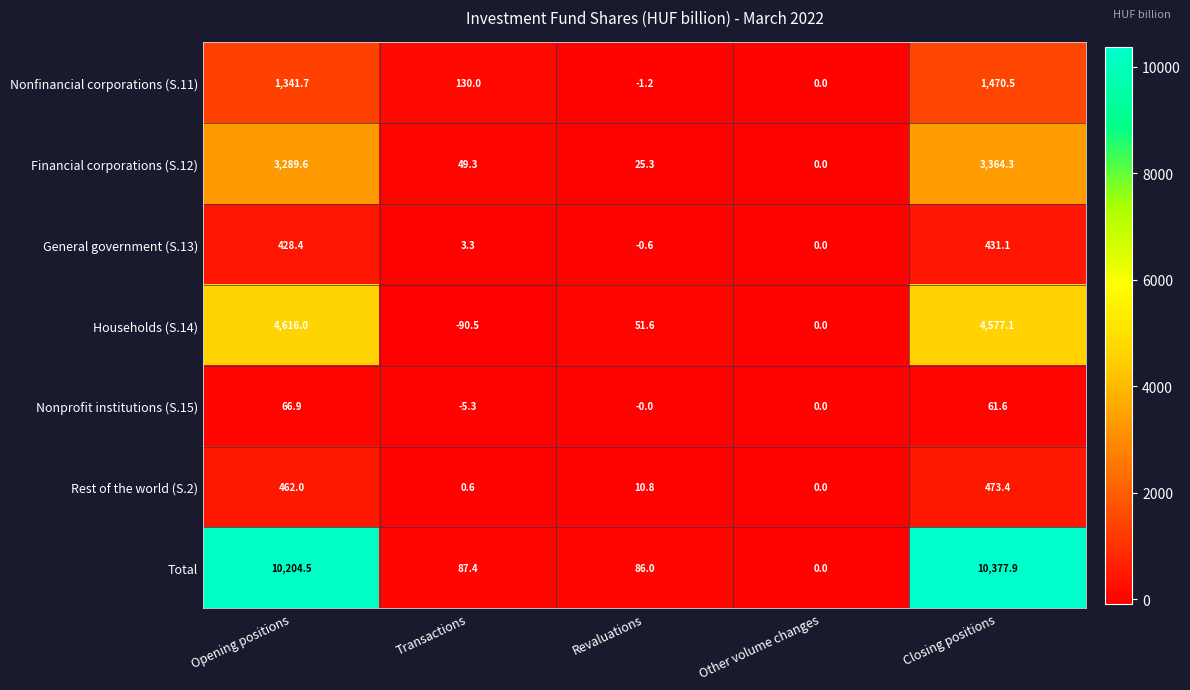

What is the spread (max minus min) of values at Transactions?

220.5